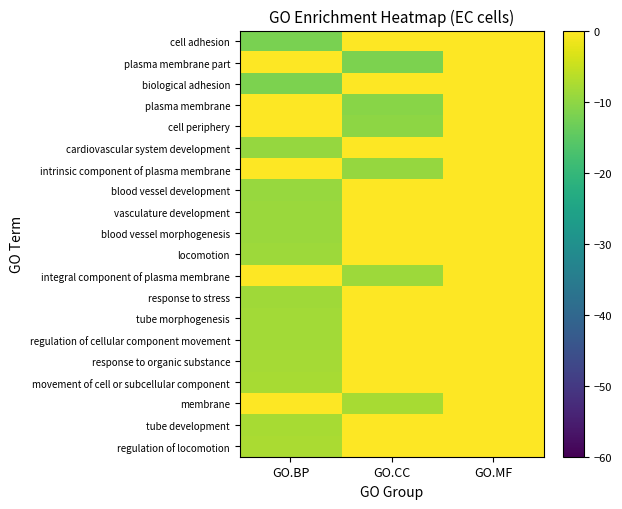

Reading right to left, list all the values displayed in this chart.

cell adhesion: GO.MF=0.0	GO.CC=0.0	GO.BP=-12.0
plasma membrane part: GO.MF=0.0	GO.CC=-11.9	GO.BP=0.0
biological adhesion: GO.MF=0.0	GO.CC=0.0	GO.BP=-11.9
plasma membrane: GO.MF=0.0	GO.CC=-10.7	GO.BP=0.0
cell periphery: GO.MF=0.0	GO.CC=-10.2	GO.BP=0.0
cardiovascular system development: GO.MF=0.0	GO.CC=0.0	GO.BP=-9.6
intrinsic component of plasma membrane: GO.MF=0.0	GO.CC=-9.4	GO.BP=0.0
blood vessel development: GO.MF=0.0	GO.CC=0.0	GO.BP=-9.4
vasculature development: GO.MF=0.0	GO.CC=0.0	GO.BP=-9.0
blood vessel morphogenesis: GO.MF=0.0	GO.CC=0.0	GO.BP=-8.9
locomotion: GO.MF=0.0	GO.CC=0.0	GO.BP=-8.9
integral component of plasma membrane: GO.MF=0.0	GO.CC=-8.8	GO.BP=0.0
response to stress: GO.MF=0.0	GO.CC=0.0	GO.BP=-8.5
tube morphogenesis: GO.MF=0.0	GO.CC=0.0	GO.BP=-8.3
regulation of cellular component movement: GO.MF=0.0	GO.CC=0.0	GO.BP=-8.2
response to organic substance: GO.MF=0.0	GO.CC=0.0	GO.BP=-8.0
movement of cell or subcellular component: GO.MF=0.0	GO.CC=0.0	GO.BP=-7.9
membrane: GO.MF=0.0	GO.CC=-7.9	GO.BP=0.0
tube development: GO.MF=0.0	GO.CC=0.0	GO.BP=-7.8
regulation of locomotion: GO.MF=0.0	GO.CC=0.0	GO.BP=-7.7